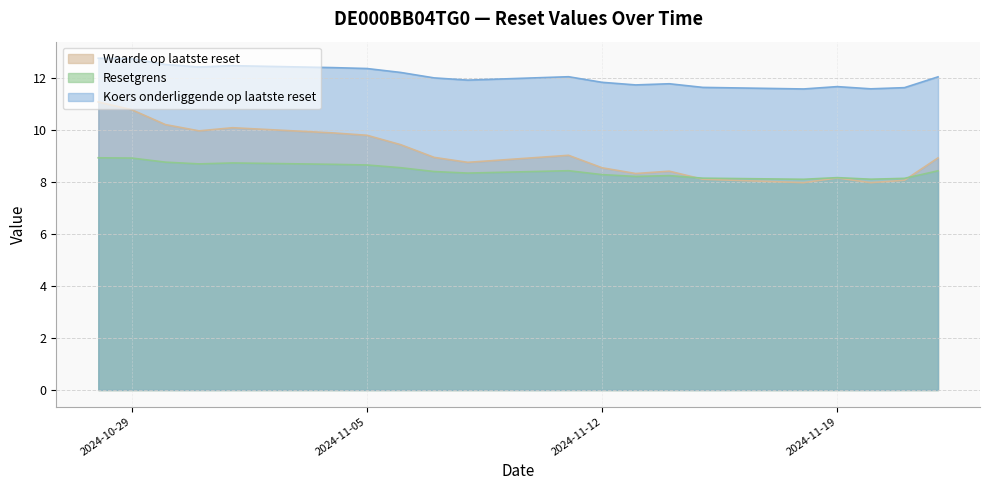

How many data points does each series have?

20